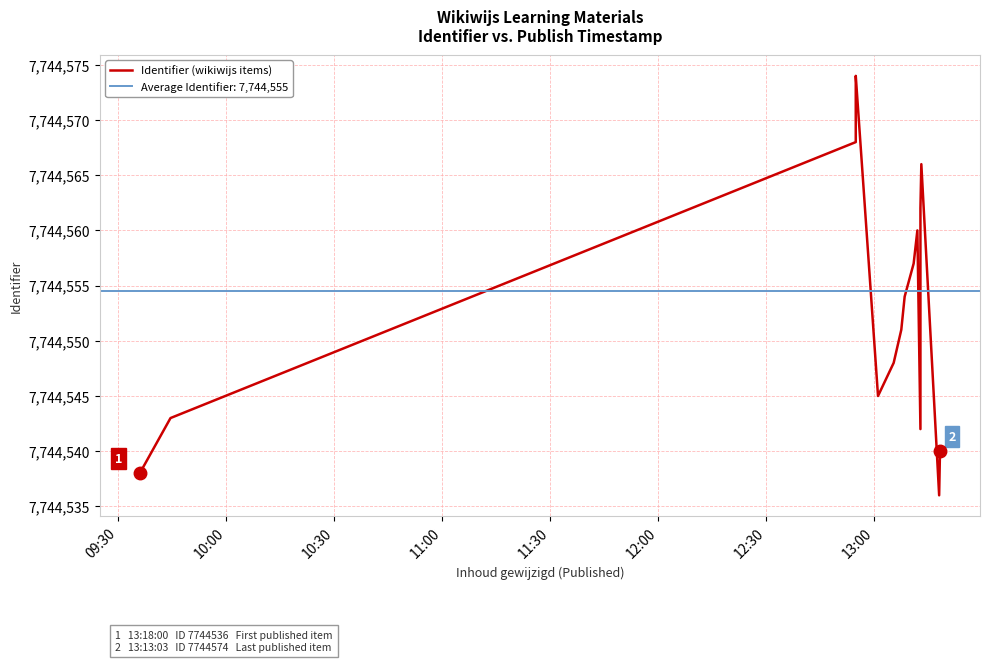

What is the value of the 11th point from the left?

7744557